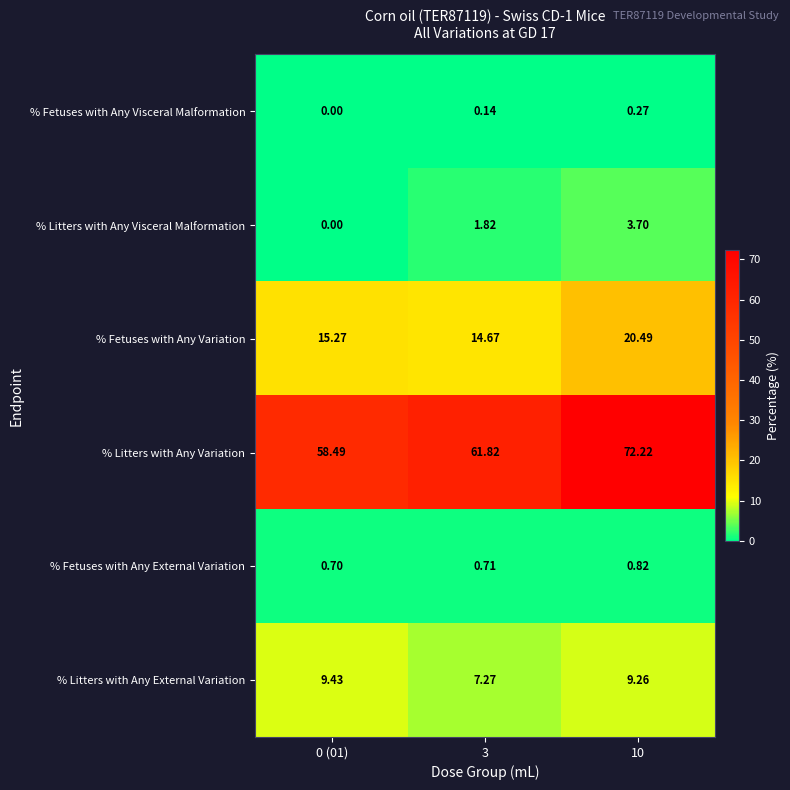

Rank the series by their maximum value, from lowest to highest.

% Fetuses with Any Visceral Malformation, % Fetuses with Any External Variation, % Litters with Any Visceral Malformation, % Litters with Any External Variation, % Fetuses with Any Variation, % Litters with Any Variation